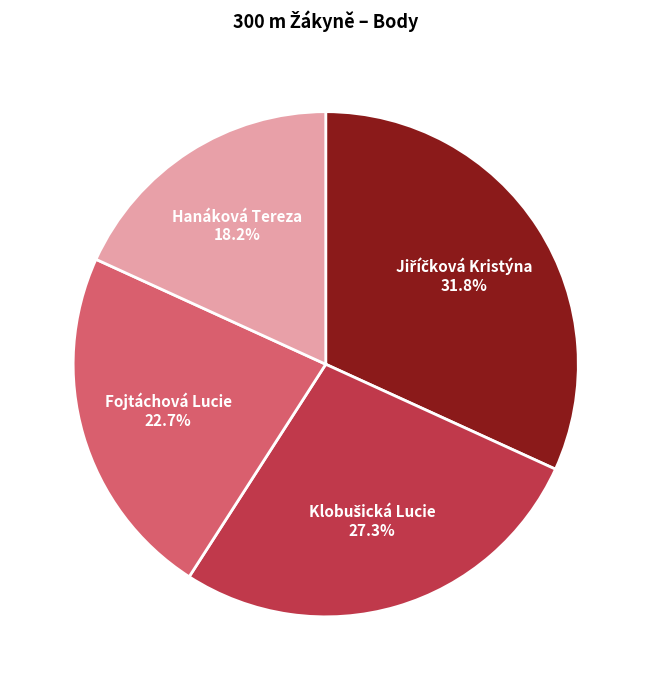

Which slice is the smallest?

Hanáková Tereza